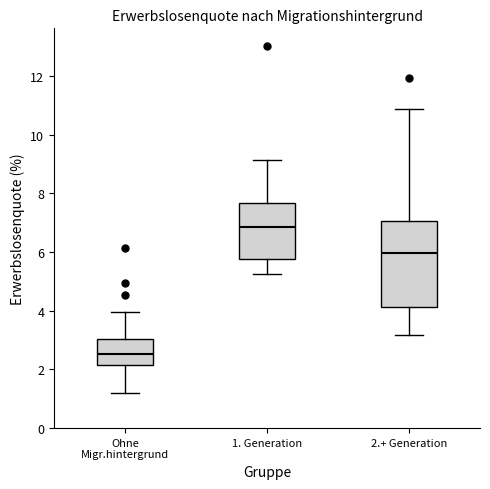

Reading left to right, transcribe this box plot: for each box, give where its median line is, the range the box spans, and where its two whiskers end, as read against the y-axis. The values are not printed on the chart, so give them approximately, as read against the axis.

Ohne Migr.hintergrund: median 2.6, box 2.2 to 3.0, whiskers 1.2 to 4.0
1. Generation: median 6.8, box 5.8 to 7.6, whiskers 5.2 to 9.2
2.+ Generation: median 6.0, box 4.2 to 7.0, whiskers 3.2 to 10.8